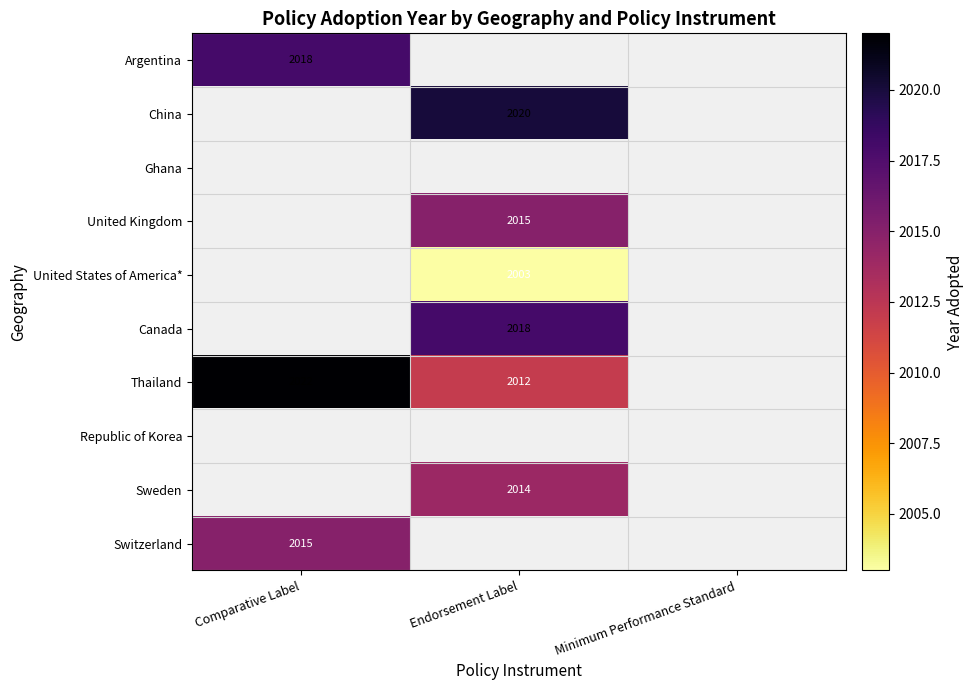

True or false: Switzerland has a value of 3380 at Comparative Label.

False